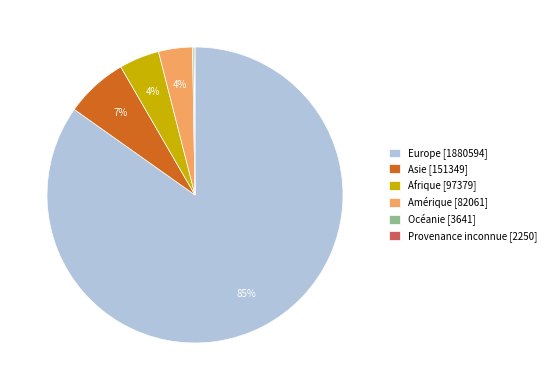

To the nearest percent, what is the difference between the largest and smallest slice percentages?

85%